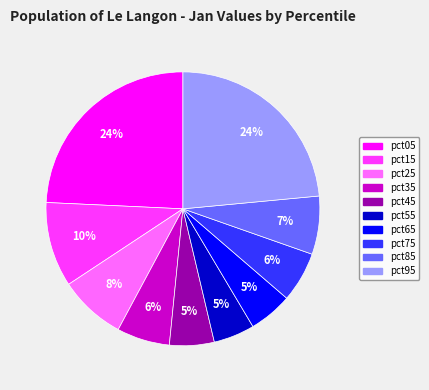

Does pct45 account for over 50% of the chart?

No